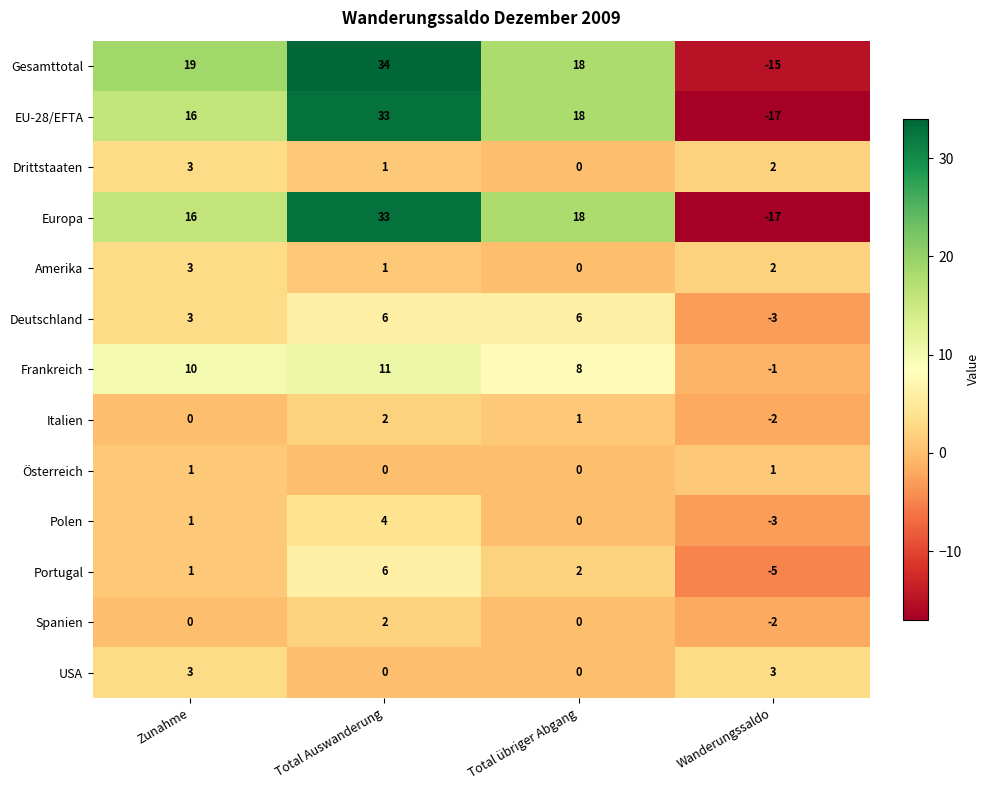

True or false: Deutschland has a value of 6 at Total übriger Abgang.

True